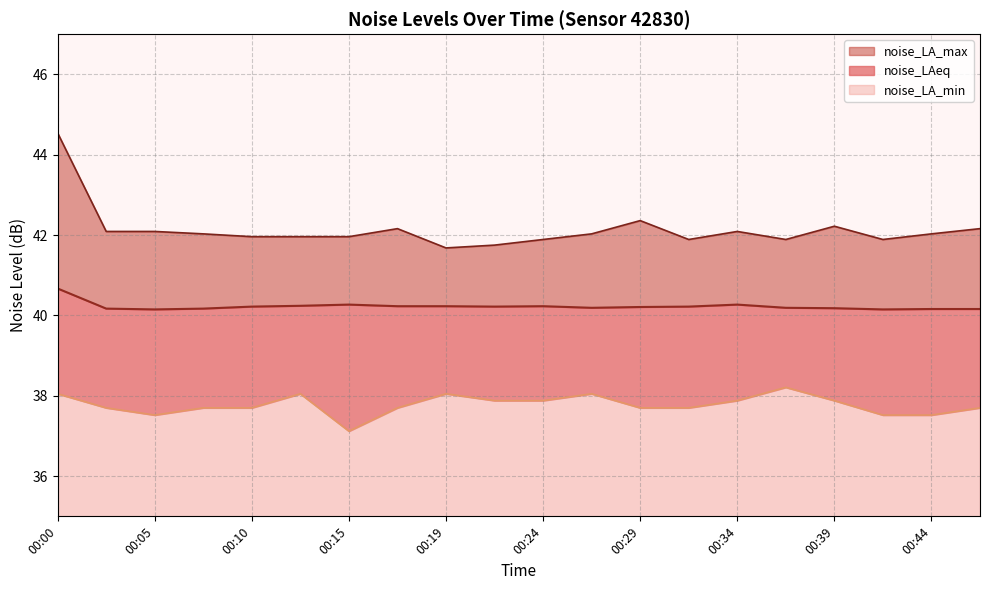

At how many categories does at least one series exceed 43?

1